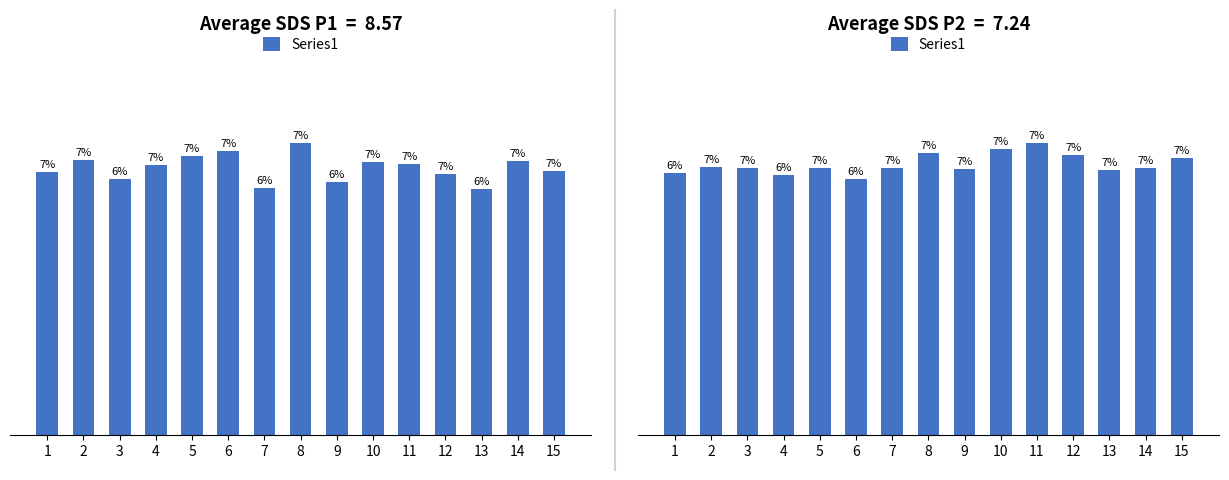

What is the sum of the values at 9 and 14?

13.1